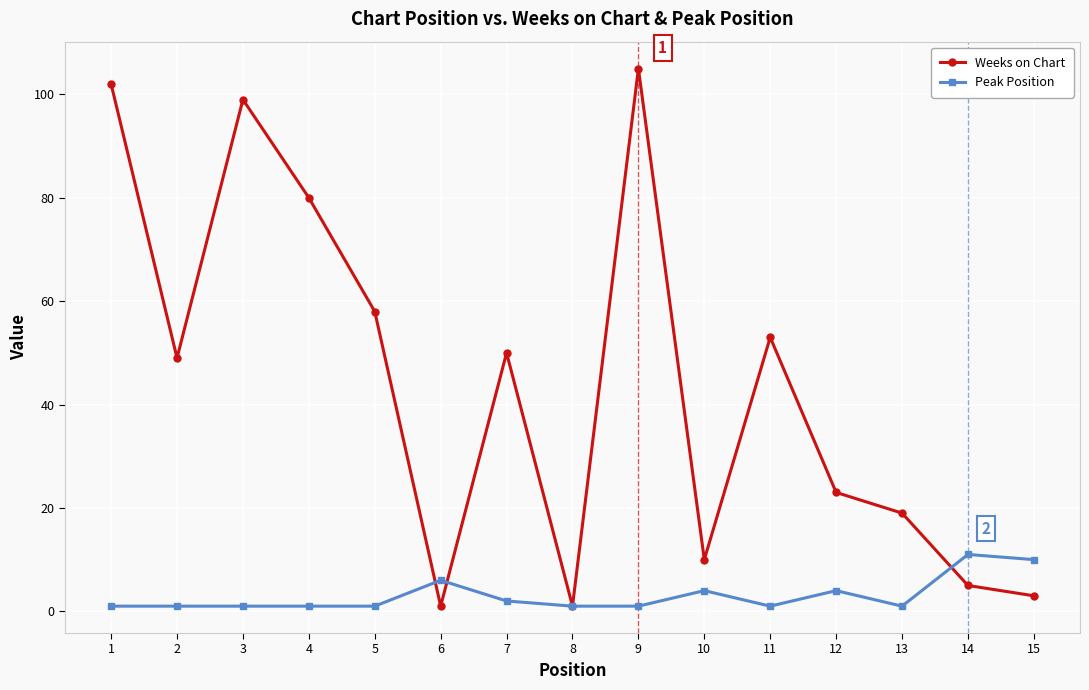

True or false: Peak Position has a value of 6 at 6.

True